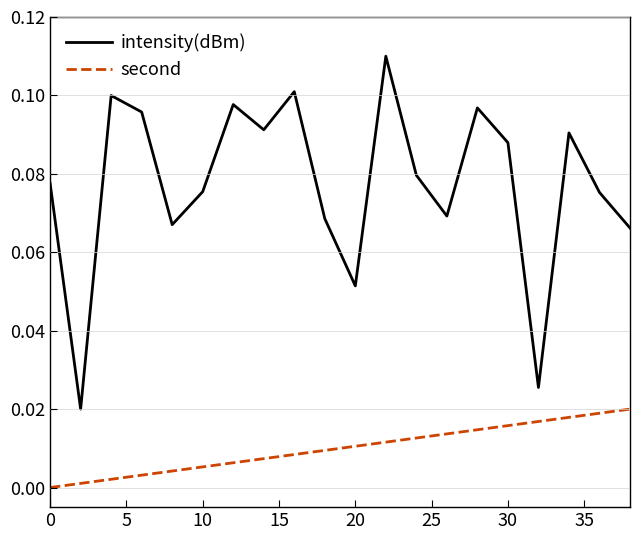

What are all the series names shown in the legend?

intensity(dBm), second